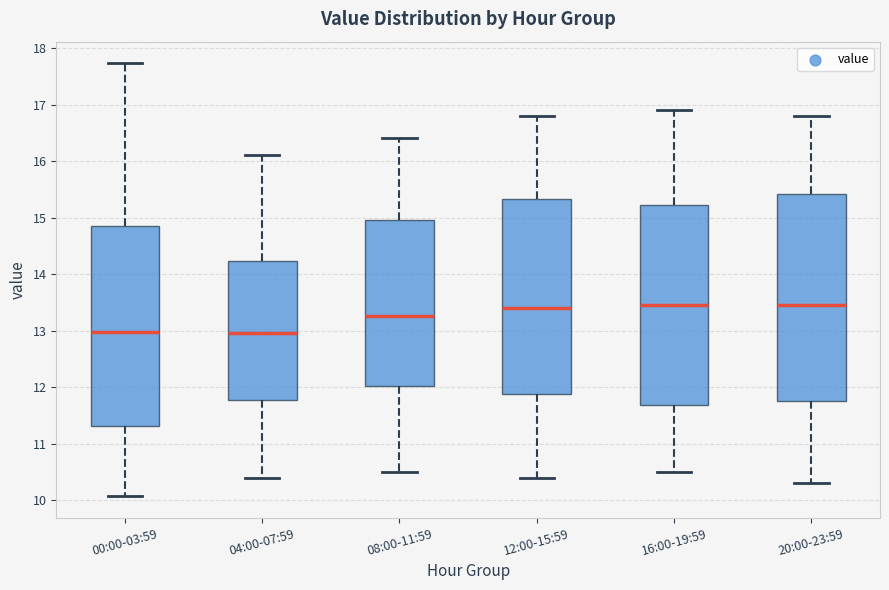

Comparing the boxes themselves (not the whiskers), which one is the tallest?

20:00-23:59